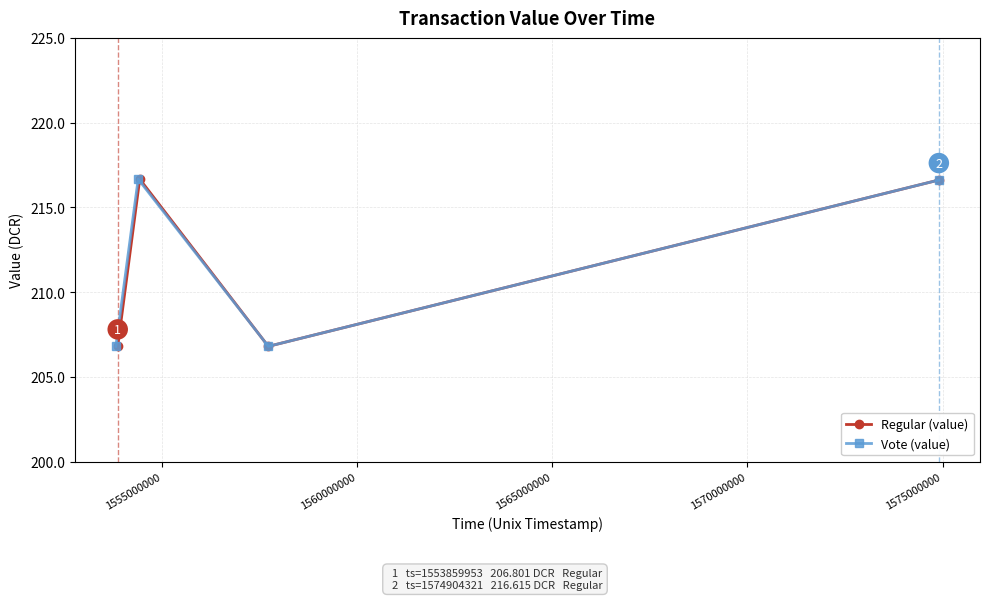

How many interior local peaks does the Vote (value) series have?

1